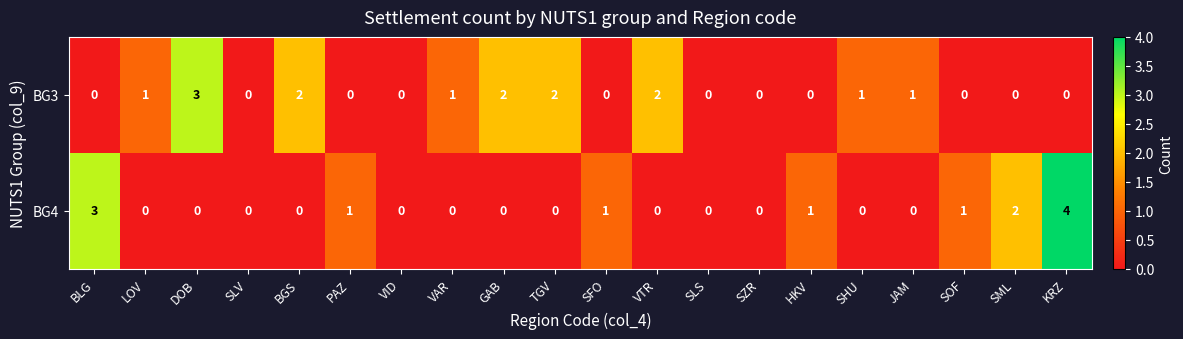

The BG4 series shows 0 at JAM. True or false?

True